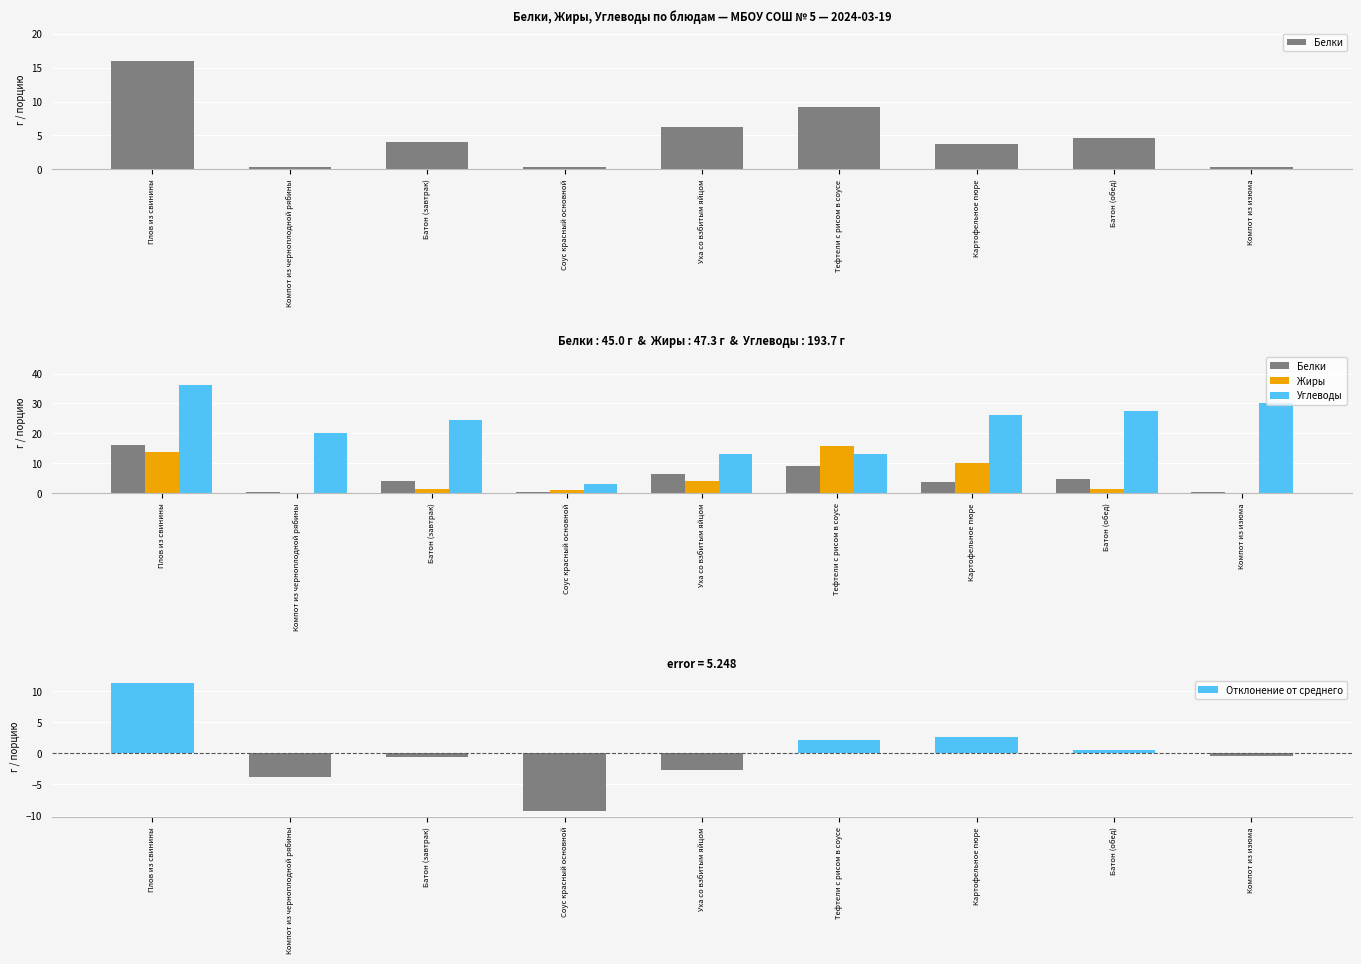

What value does the Белки series have at Уха со взбитым яйцом?

6.3